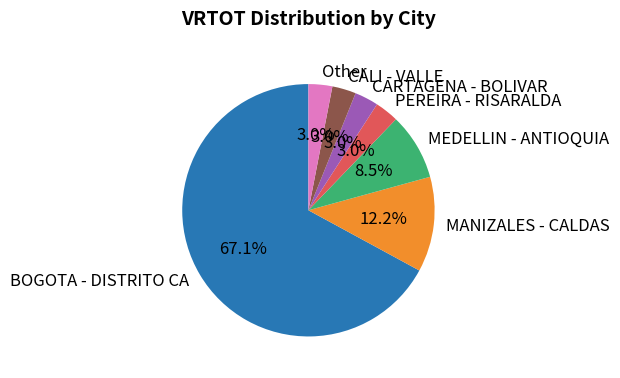

Combined, do BOGOTA - DISTRITO CA and CALI - VALLE account for over 50%?

Yes